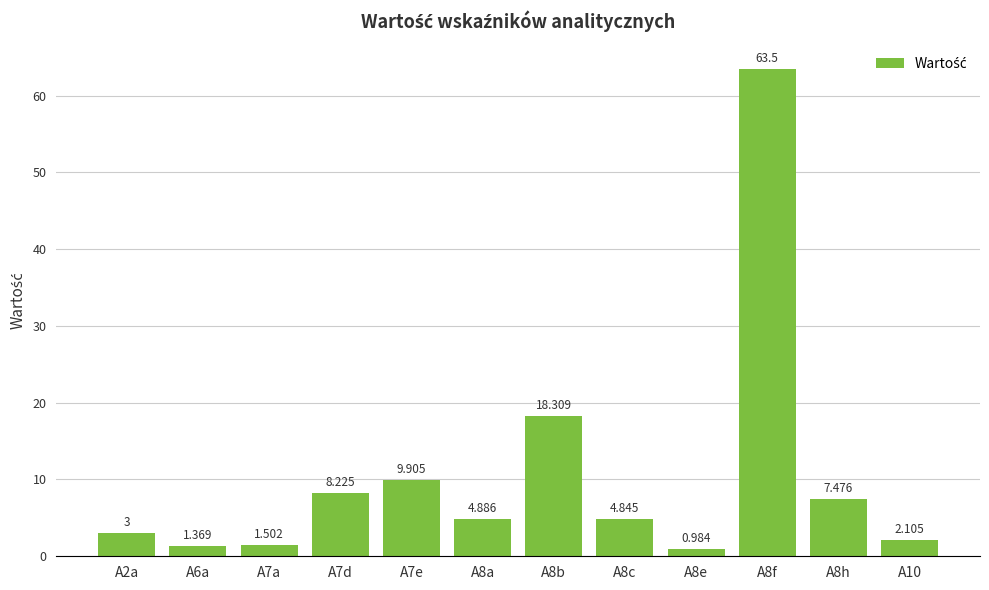

Reading left to right, what are all the values shown in this chart?

A2a=3.0	A6a=1.4	A7a=1.5	A7d=8.2	A7e=9.9	A8a=4.9	A8b=18.3	A8c=4.8	A8e=1.0	A8f=63.5	A8h=7.5	A10=2.1